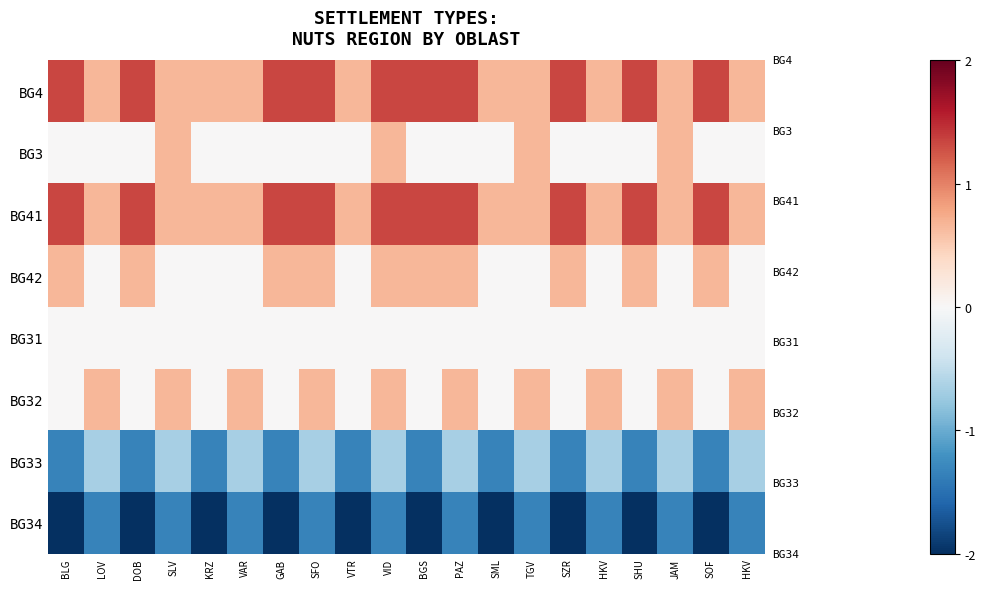

What is the minimum value shown in the chart?

-2.0